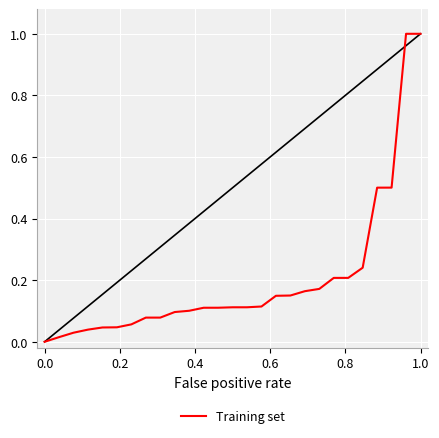

How many series are shown in this chart?

1